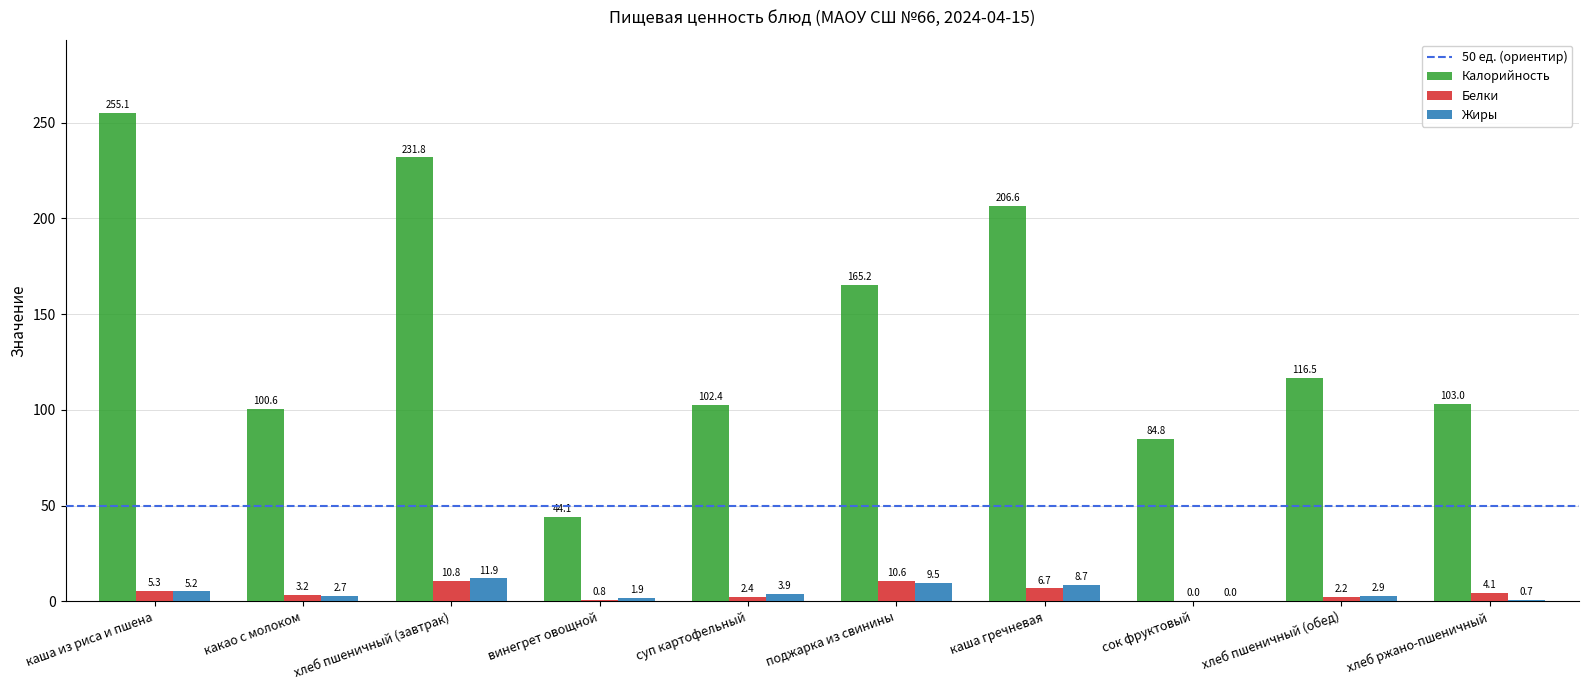

What is the sum of the Жиры values at хлеб пшеничный (обед) and поджарка из свинины?

12.4